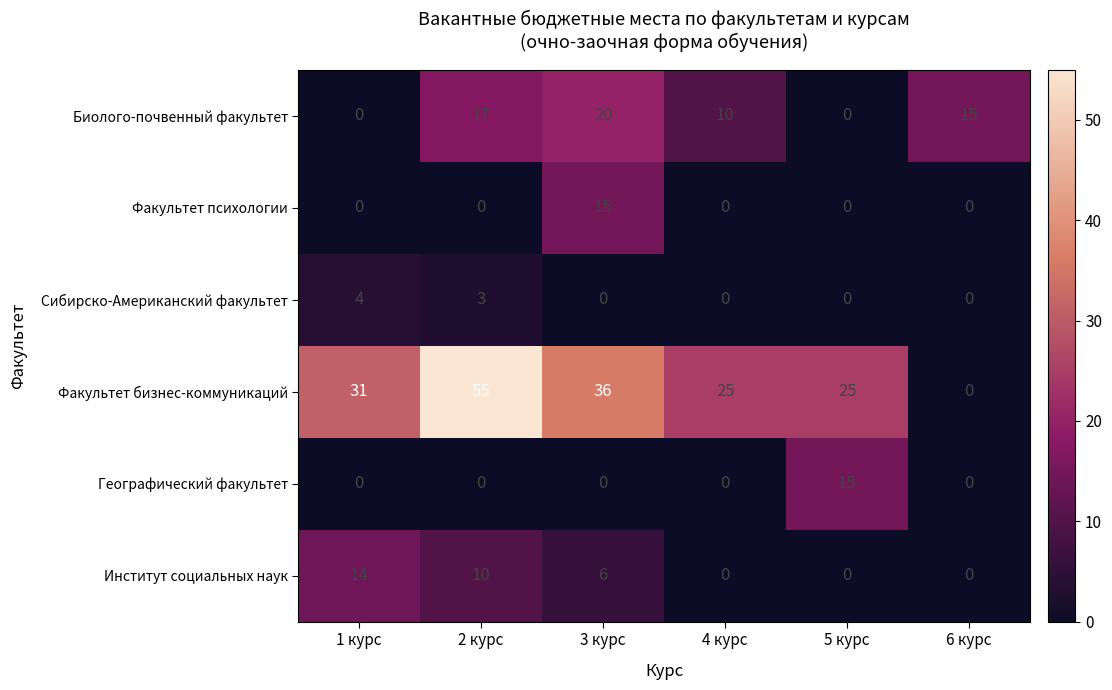

How many values in the Сибирско-Американский факультет series exceed 0?

2